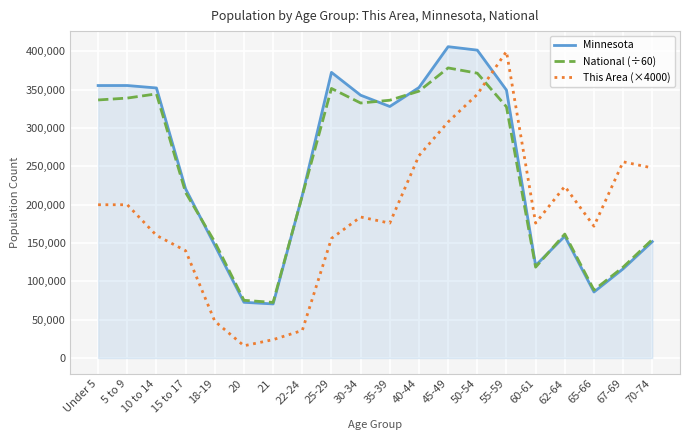

What is the sum of all Minnesota values?

4975231.0